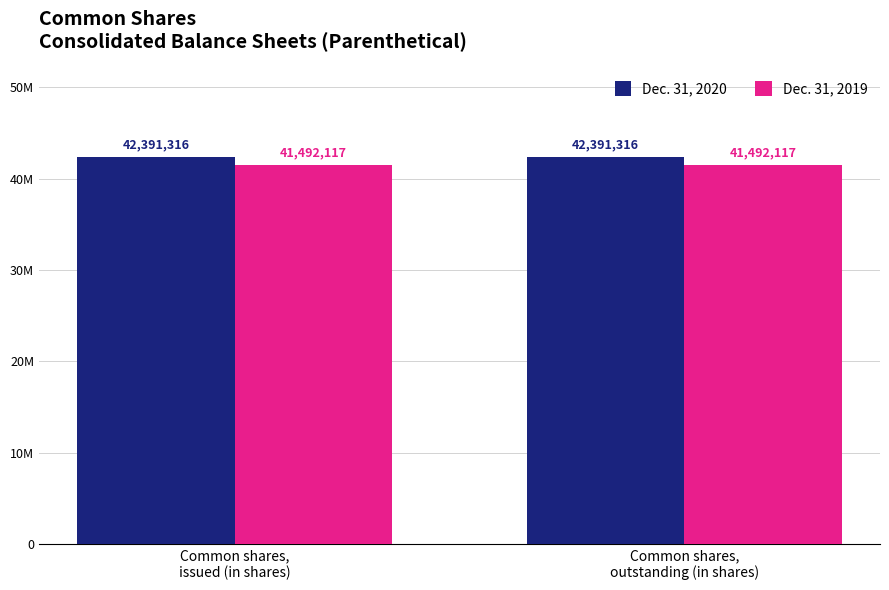

What is the label of the 2nd bar from the right?

Common shares,
issued (in shares)